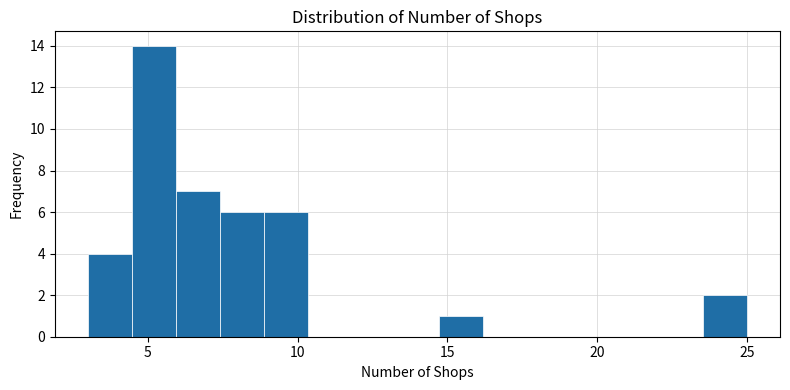

Around what value on the x-axis is the tallest bar? Give the approximate position of its centre, as read against the axis.

5.0